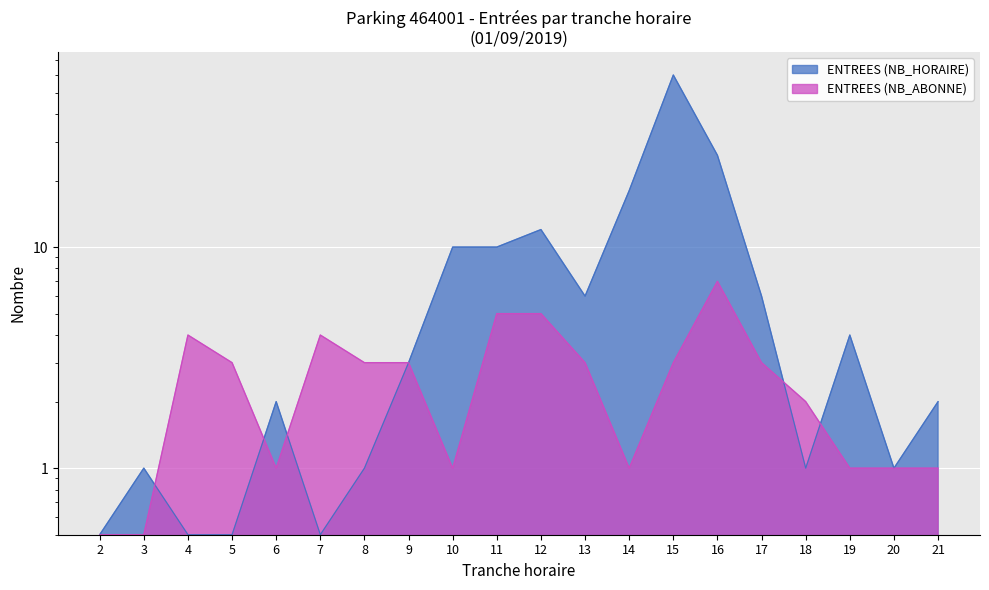

Is the value of ENTREES (NB_ABONNE) at 11 greater than the value of ENTREES (NB_HORAIRE) at 21?

Yes